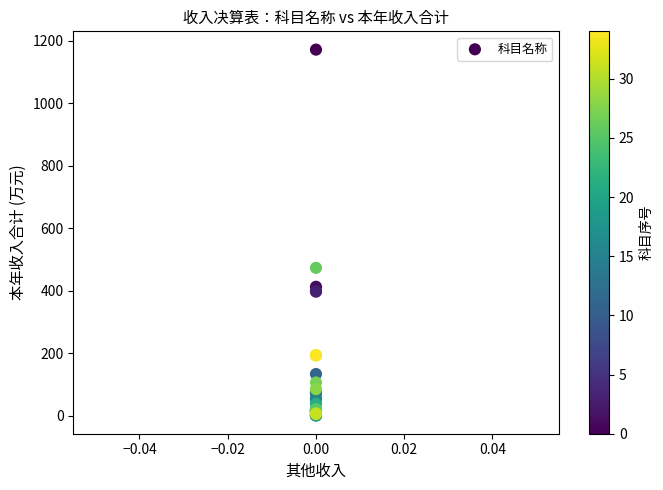

What Y value in the scatter plot is closest to 586?

473.7